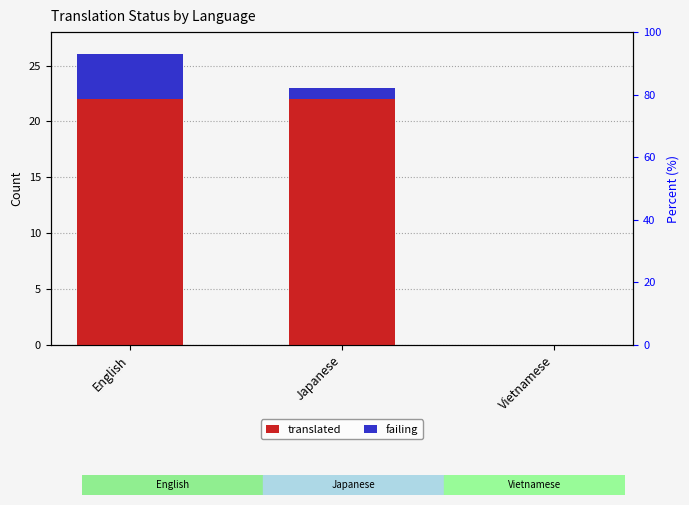

Rank the series by their maximum value, from highest to lowest.

translated, failing